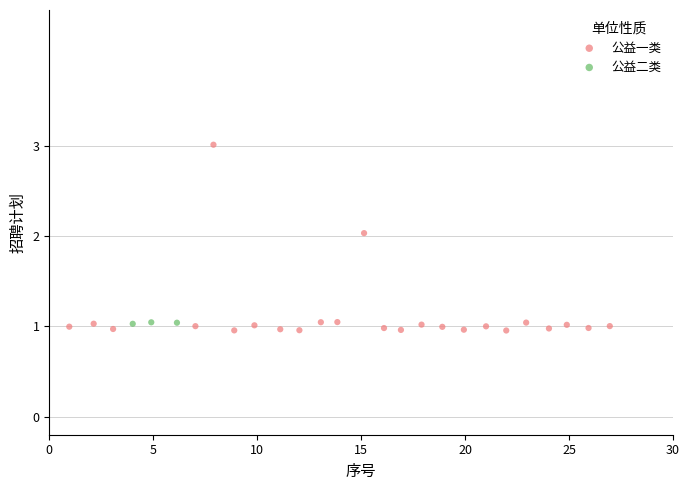

Which series reaches the maximum Y coordinate?

公益一类